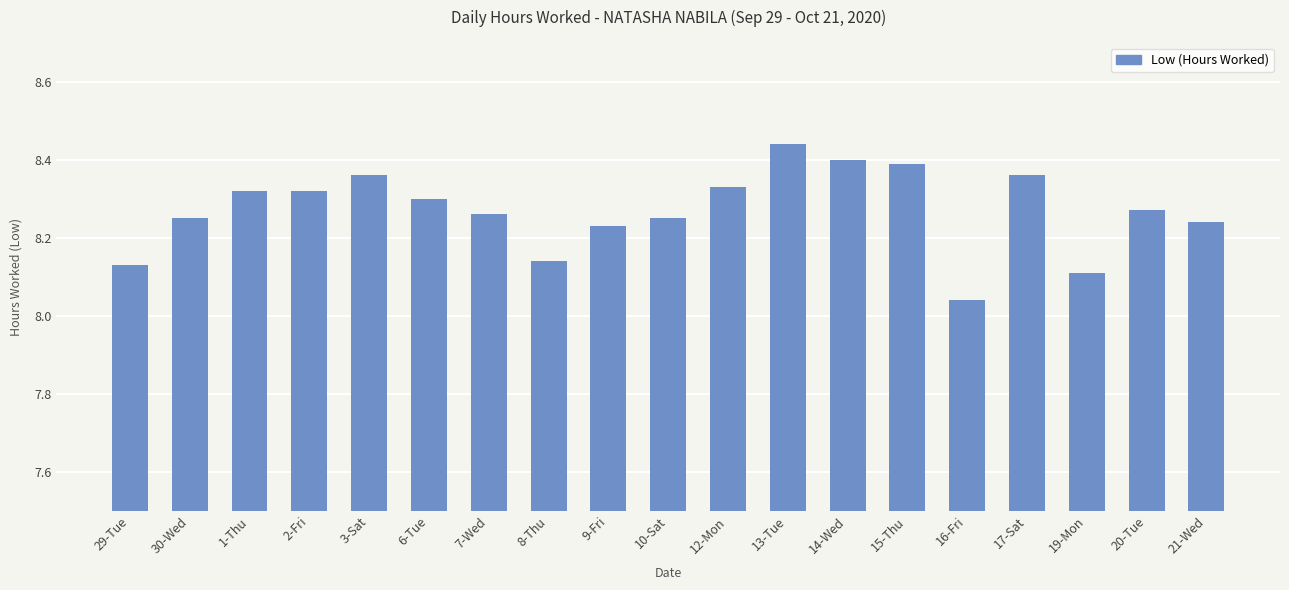

What is the difference between the second highest and second lowest values?

0.3